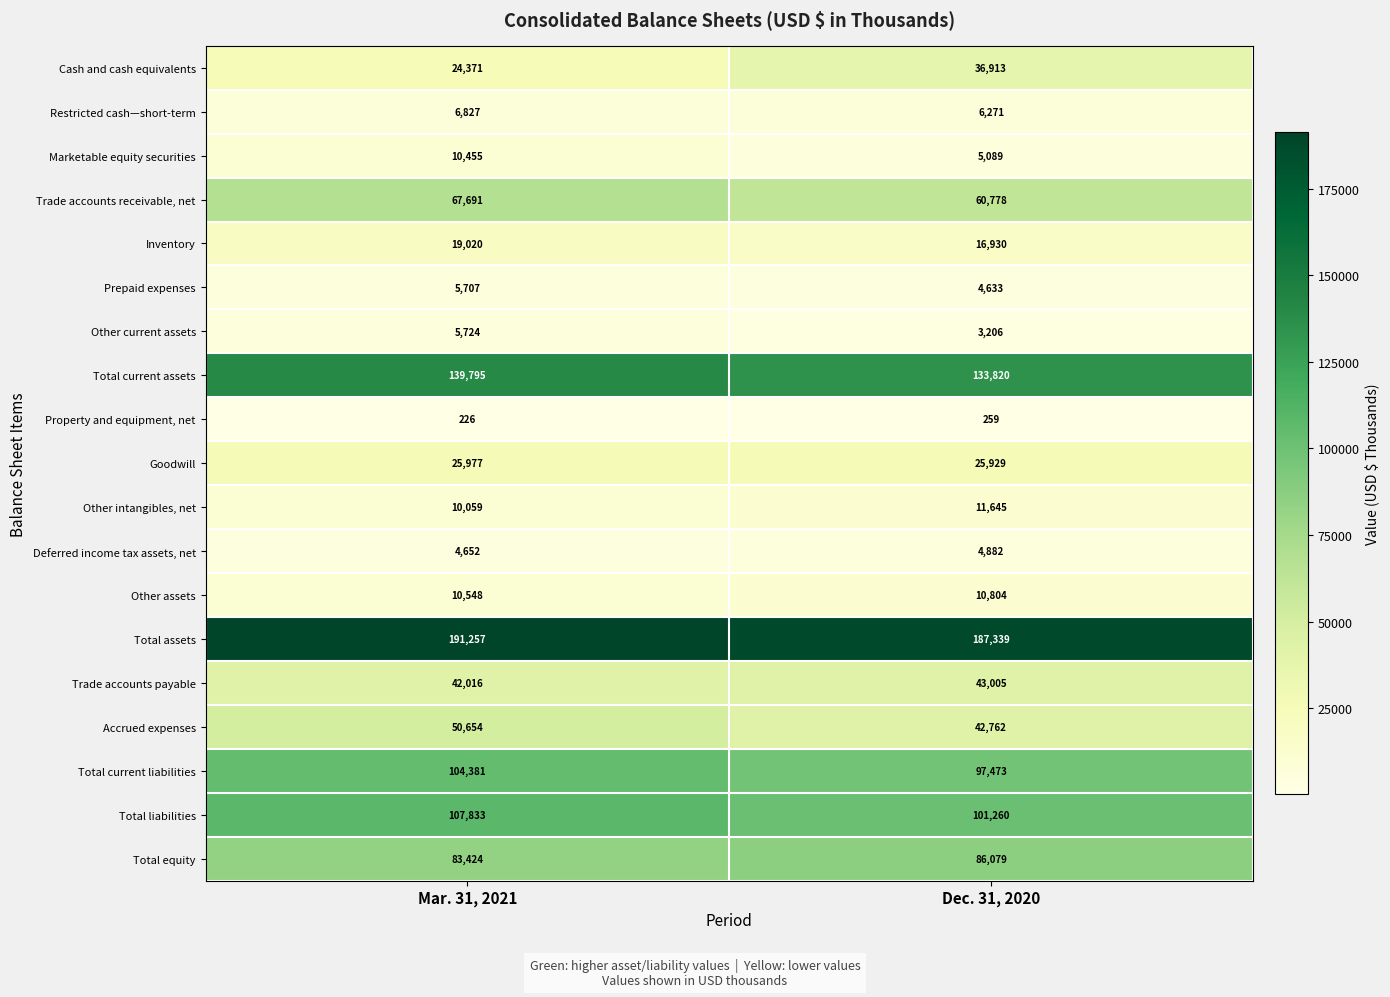

What value does the Total current assets series have at Mar. 31, 2021?

139795